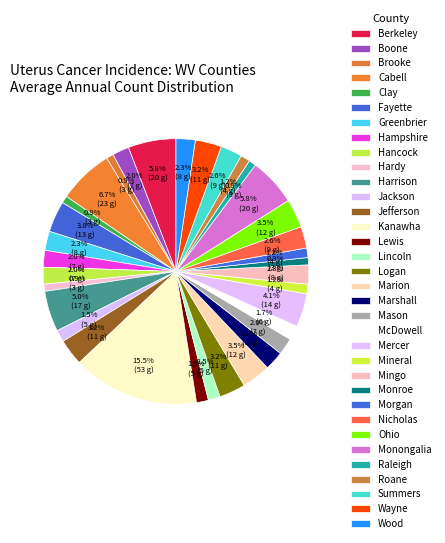

Which category has the smallest portion of the pie?

Brooke